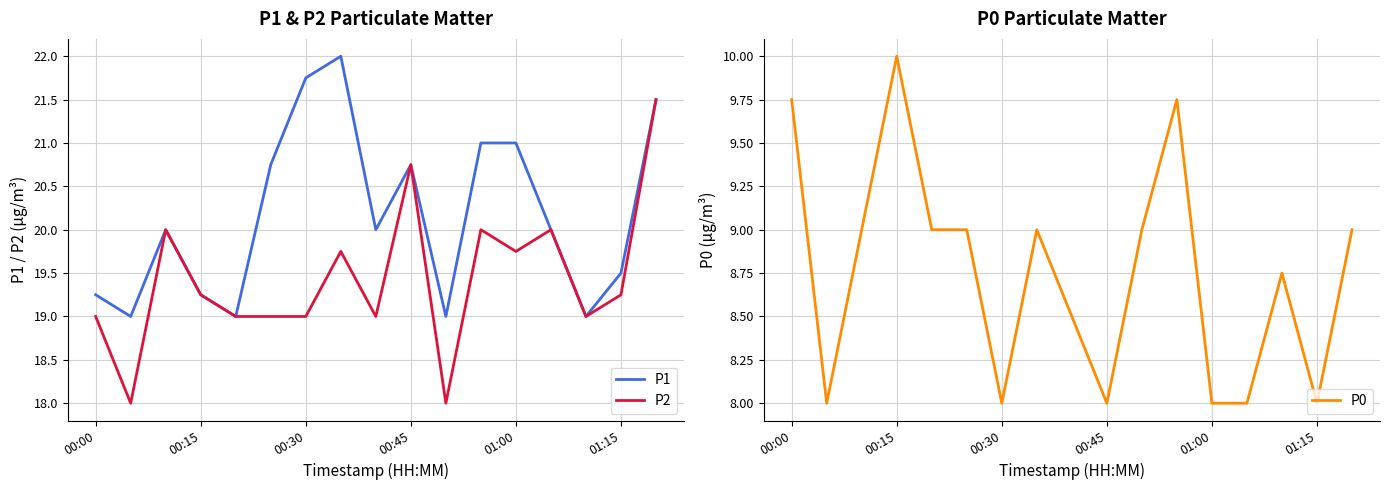

The value of P1 at 01:15 is 6.9. True or false?

False